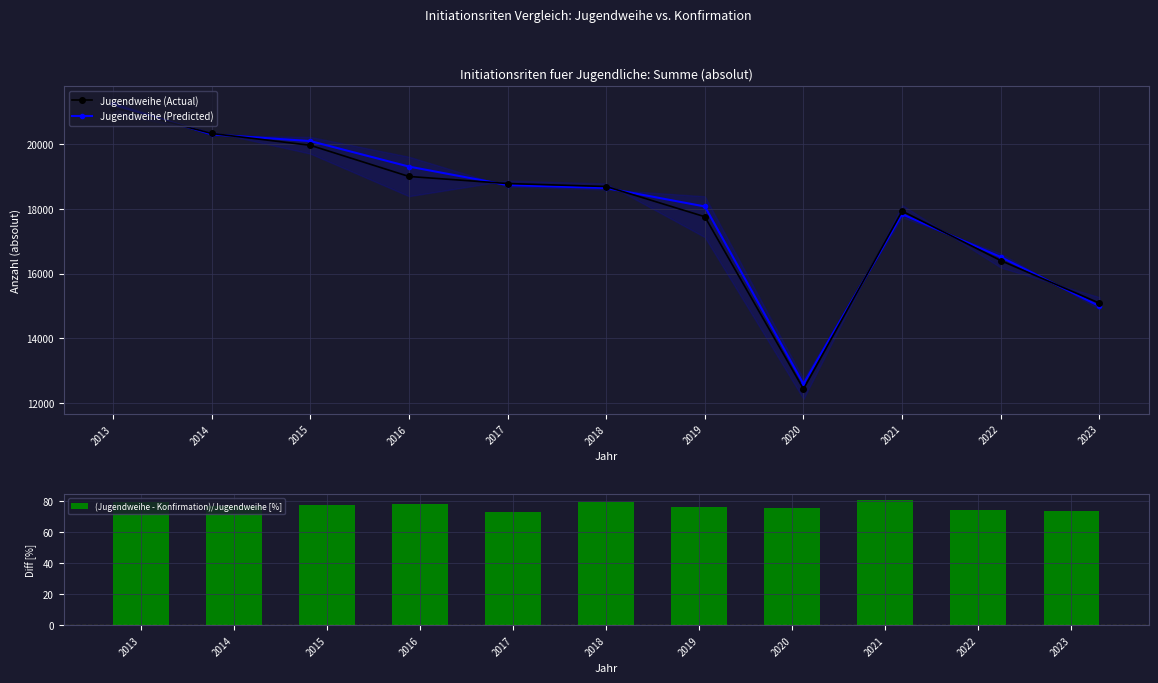

Reading left to right, extract all data points from this chart.

Jugendweihe (Actual): 21124.0	20323.0	19959.0	18997.0	18779.0	18687.0	17755.0	12440.0	17928.0	16402.0	15089.0
Jugendweihe (Predicted): 21223.3	20295.3	20088.5	19301.6	18732.2	18640.2	18070.8	12593.5	17834.1	16510.5	14996.3
(Jugendweihe - Konfirmation)/Jugendweihe [%]: 79.6	76.8	77.2	78.2	73.3	79.5	76.5	75.8	80.5	74.1	73.5